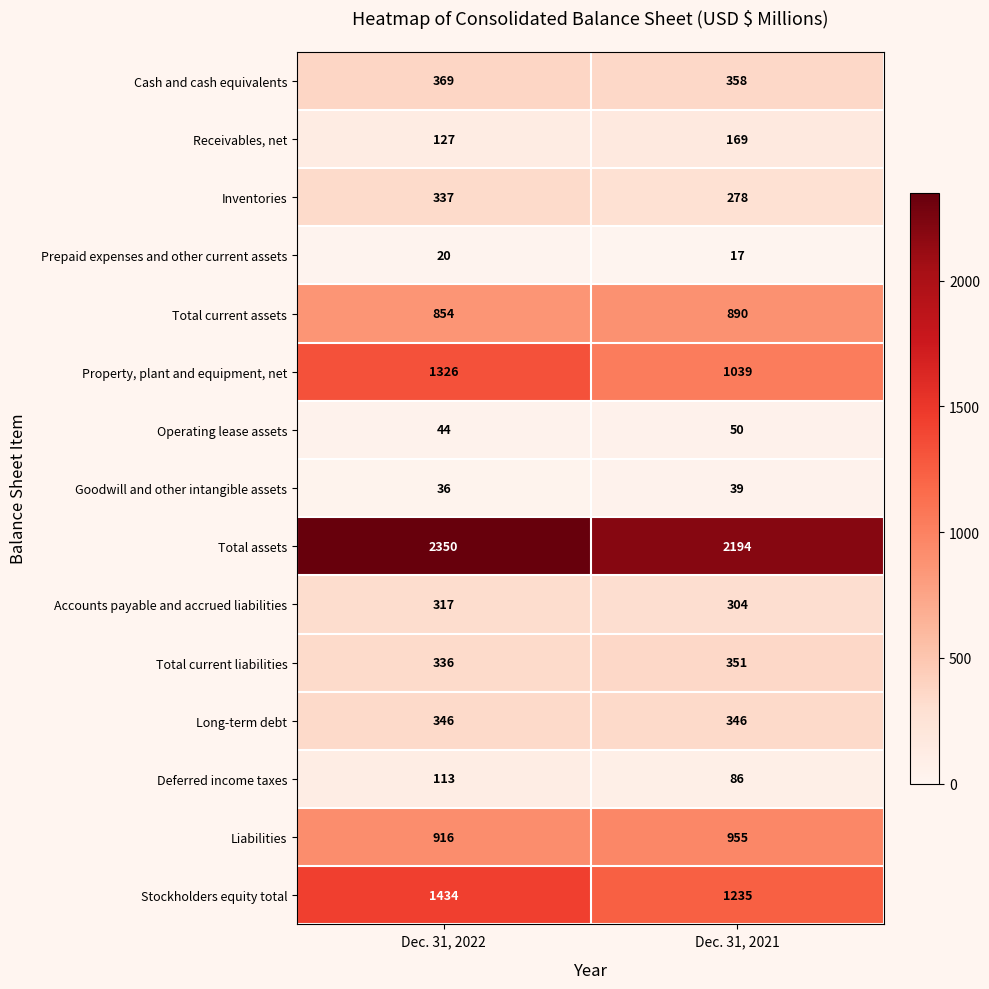

What is the sum of all Property, plant and equipment, net values?

2365